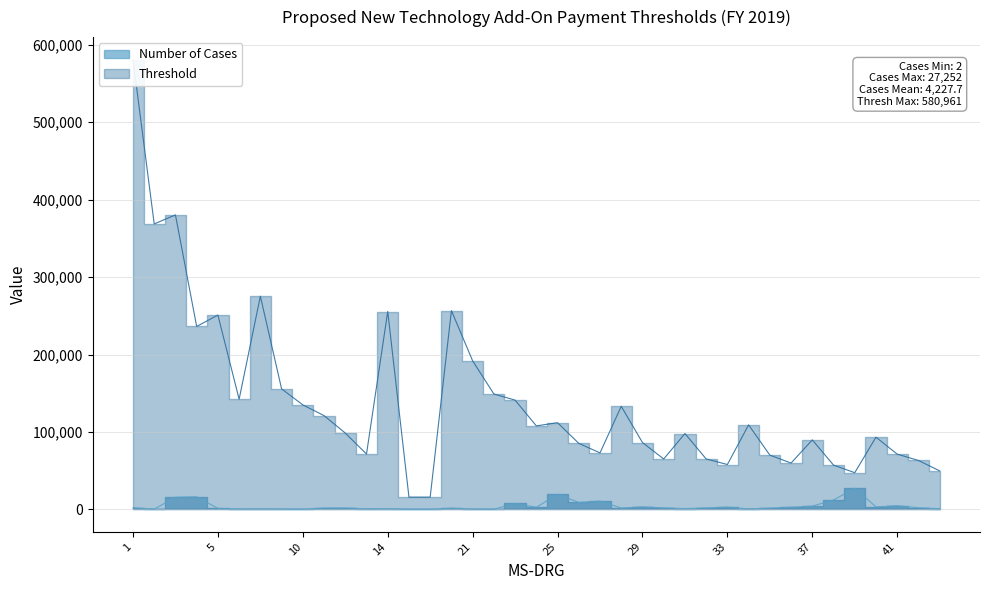

What is the difference between the highest and lowest values at 13?

70719